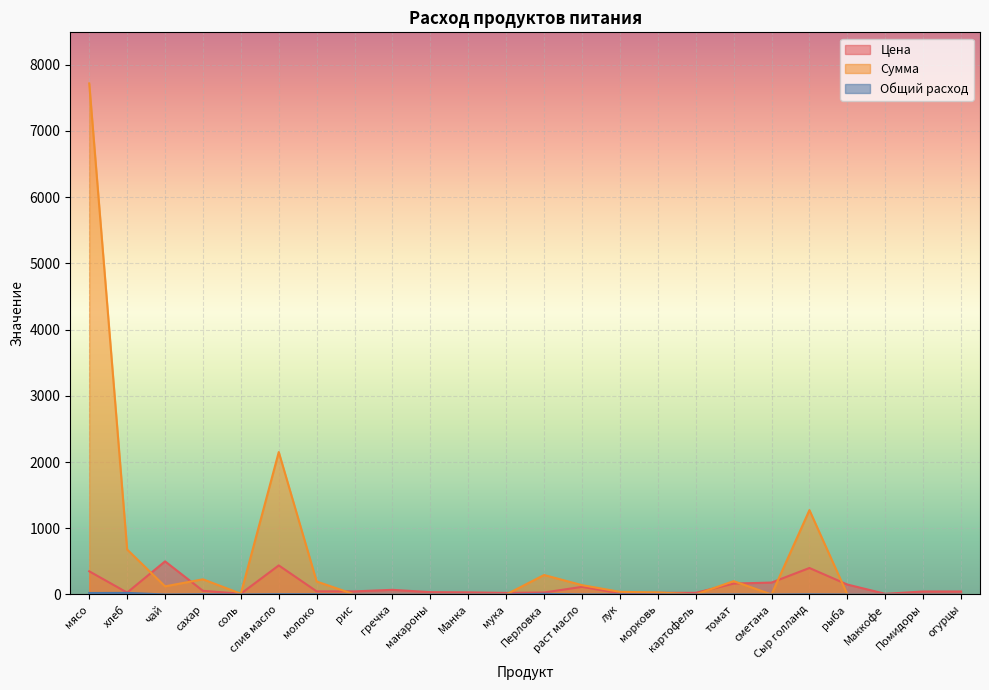

At how many categories does at least one series exceed 7475?

1